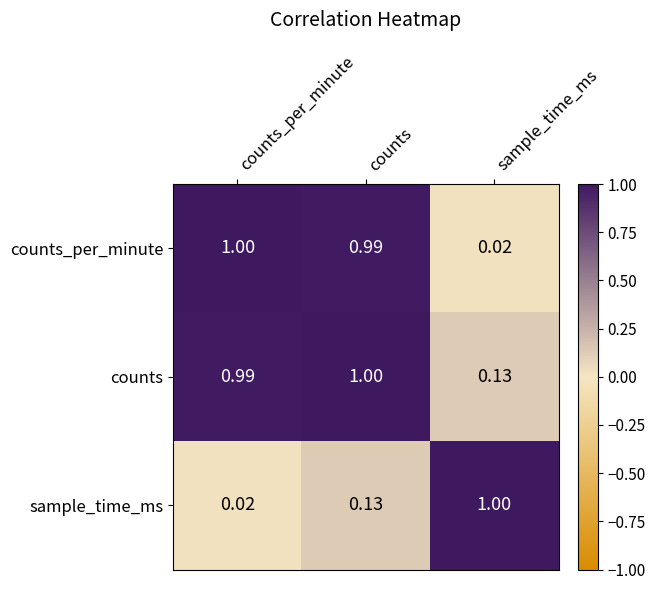

At which label does sample_time_ms reach its minimum?

counts_per_minute